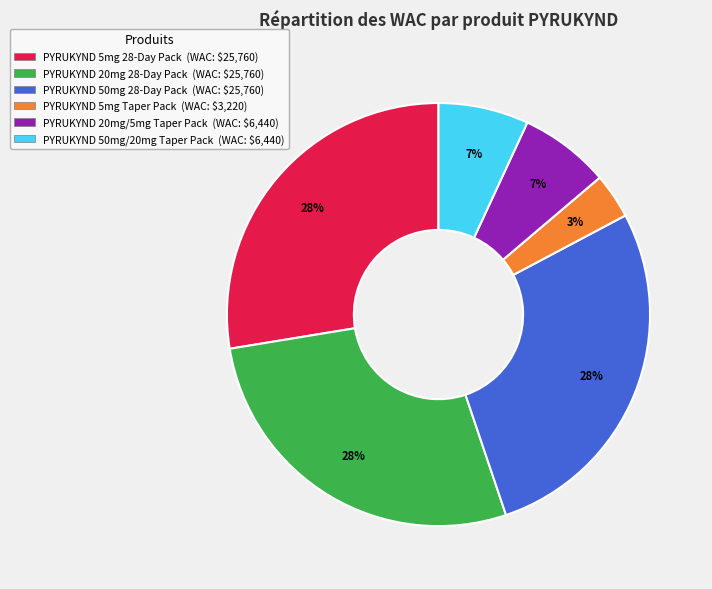

What percentage is the PYRUKYND 20mg/5mg Taper Pack slice, to the nearest percent?

7%